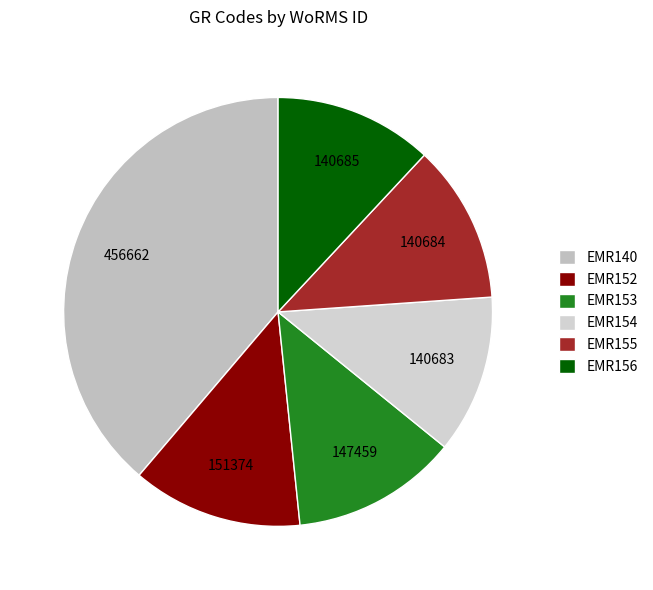

How many segments does this pie chart have?

6